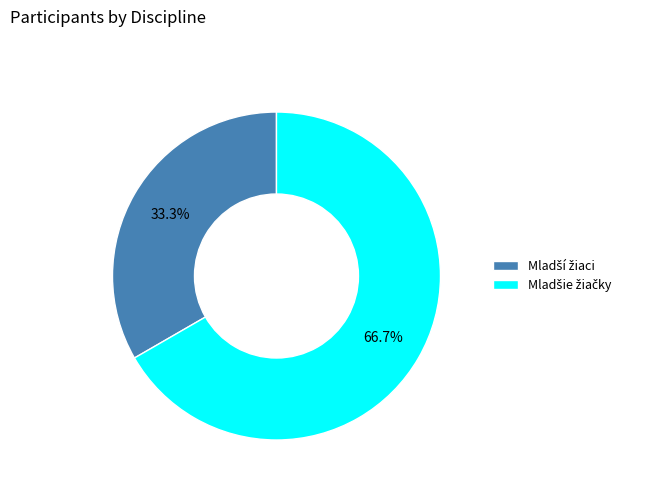

Is there a majority slice in this chart?

Yes